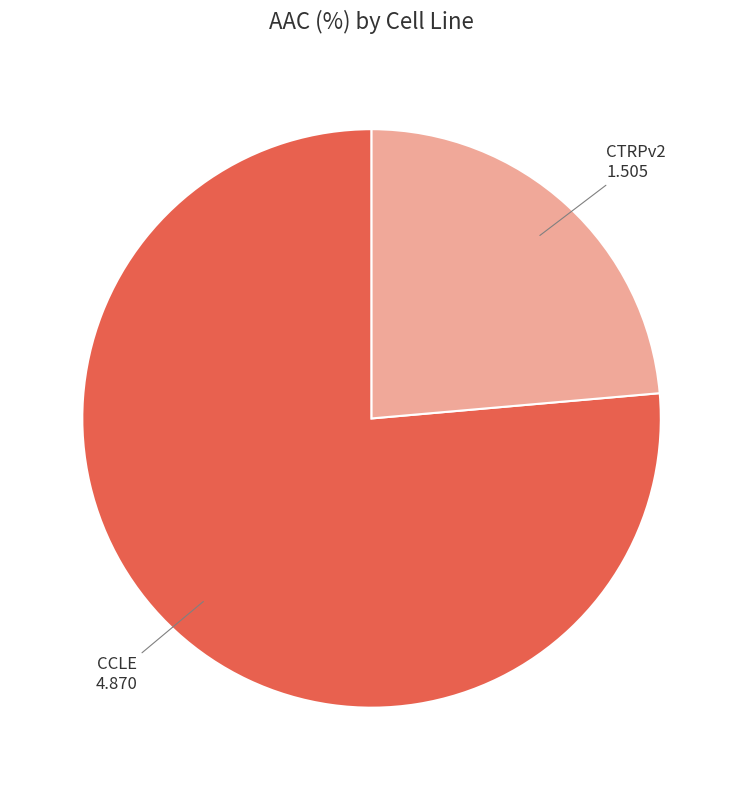

Do CCLE and CTRPv2 together represent more than half of the pie?

Yes